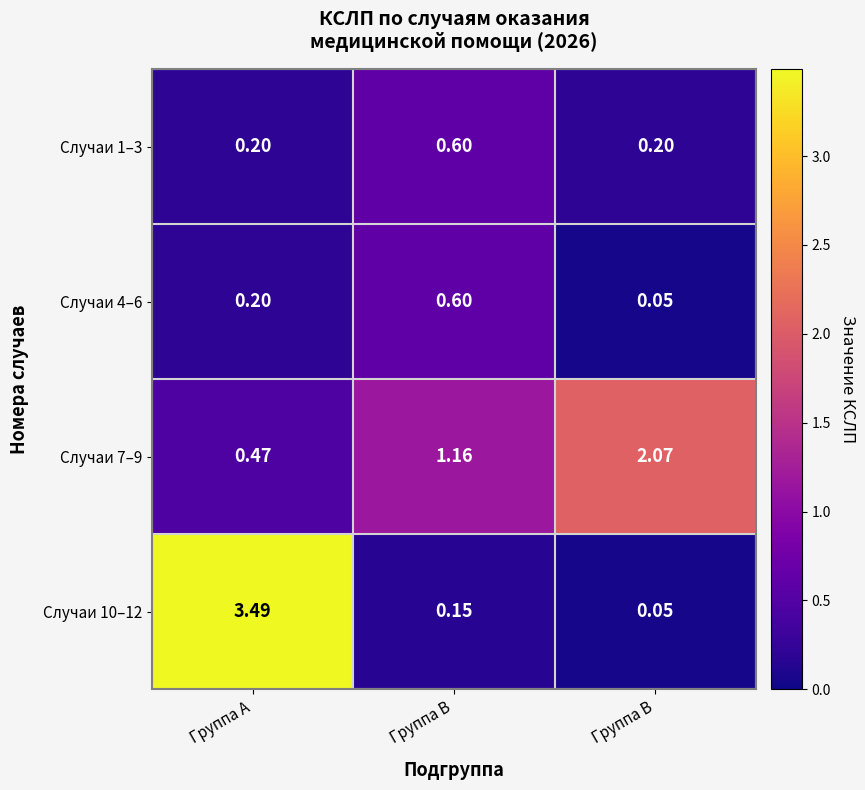

Which category has the highest value across all series?

Группа A